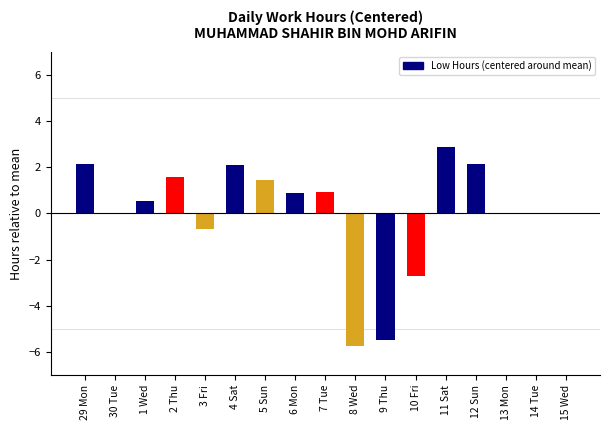

True or false: the data shows 0.4 at 6 Mon.

False